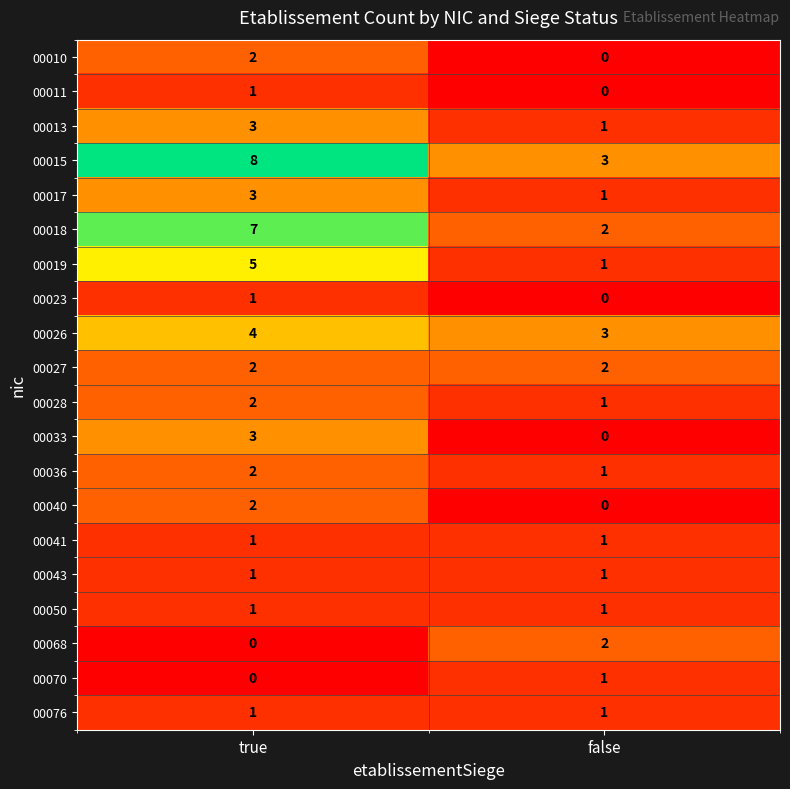

What is the spread (max minus min) of values at false?

3